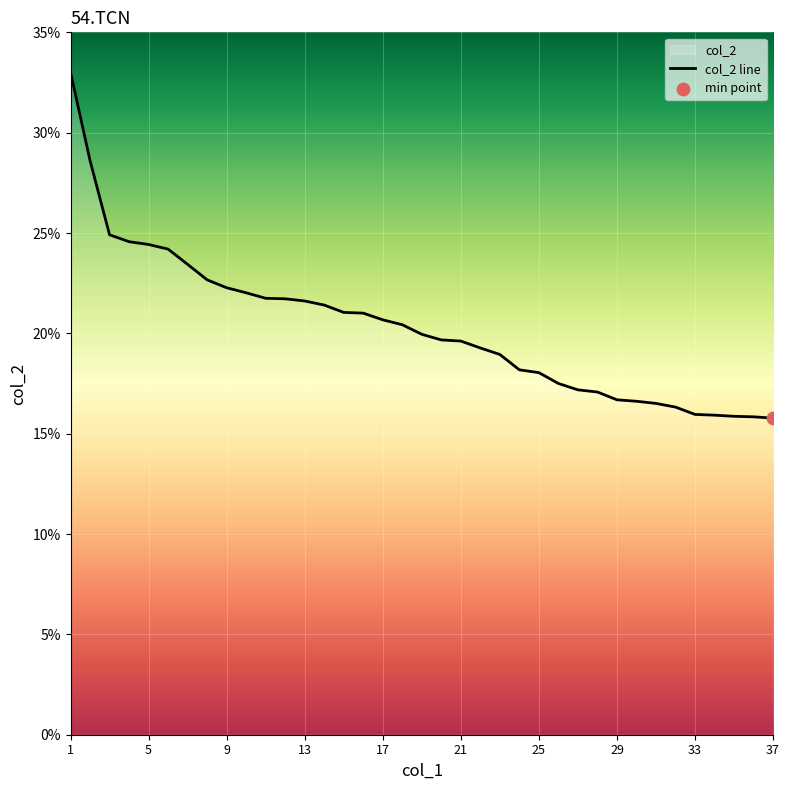

Approximately how many times larger is the value at 25 compared to 8?

0.8